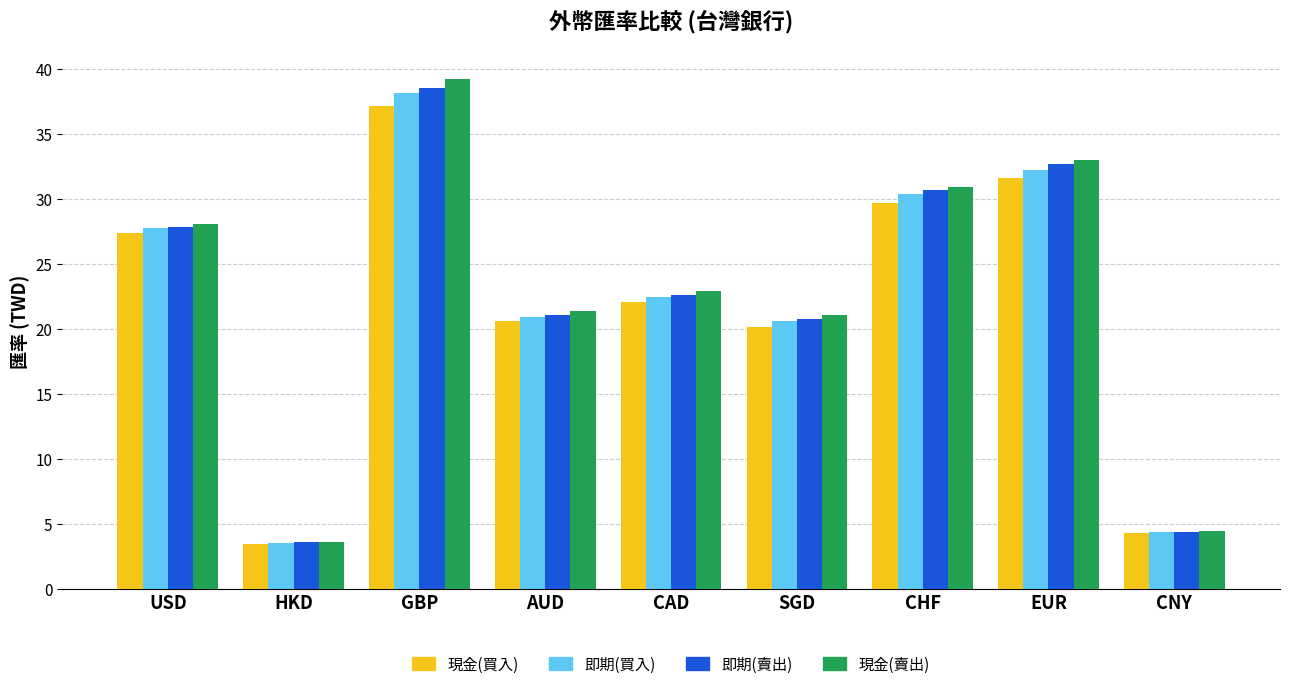

Between USD and CHF, which series saw the biggest shift?

現金(賣出)